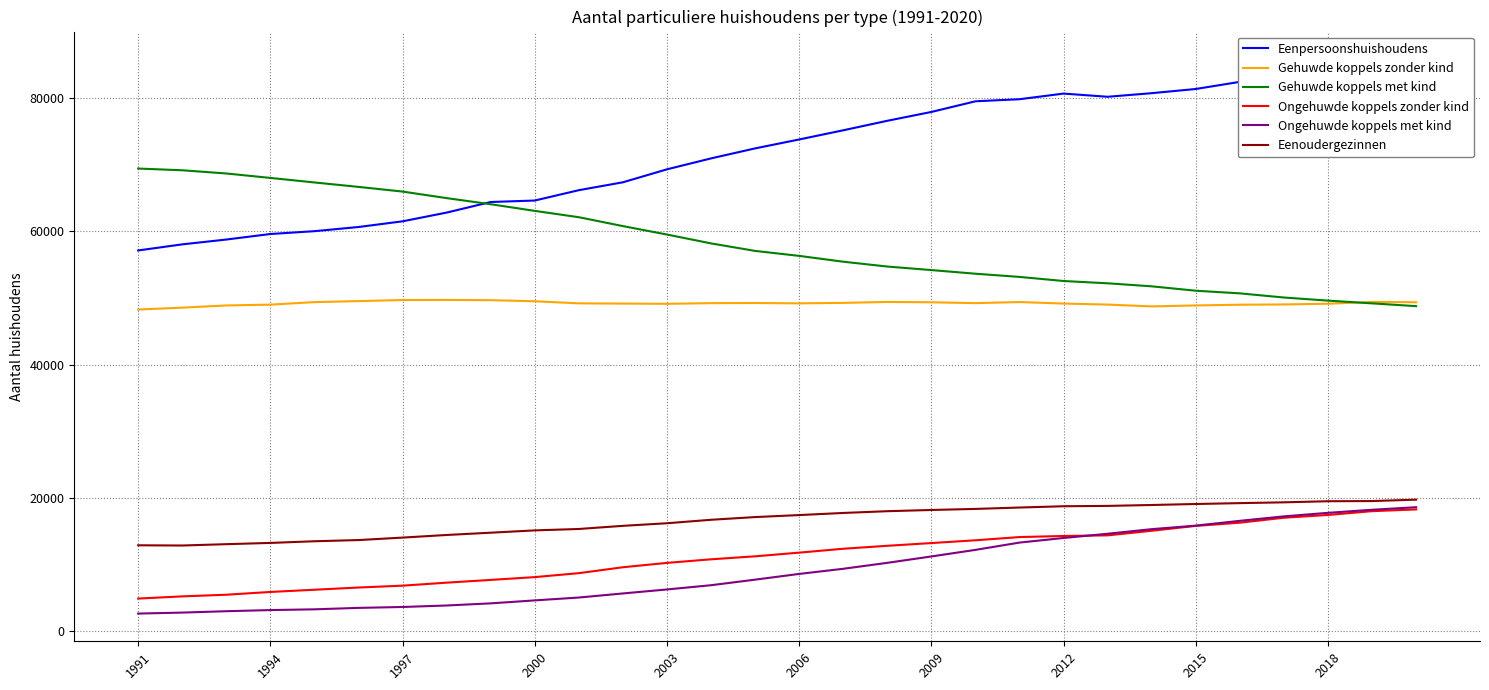

What is the sum of all Ongehuwde koppels met kind values?

280389